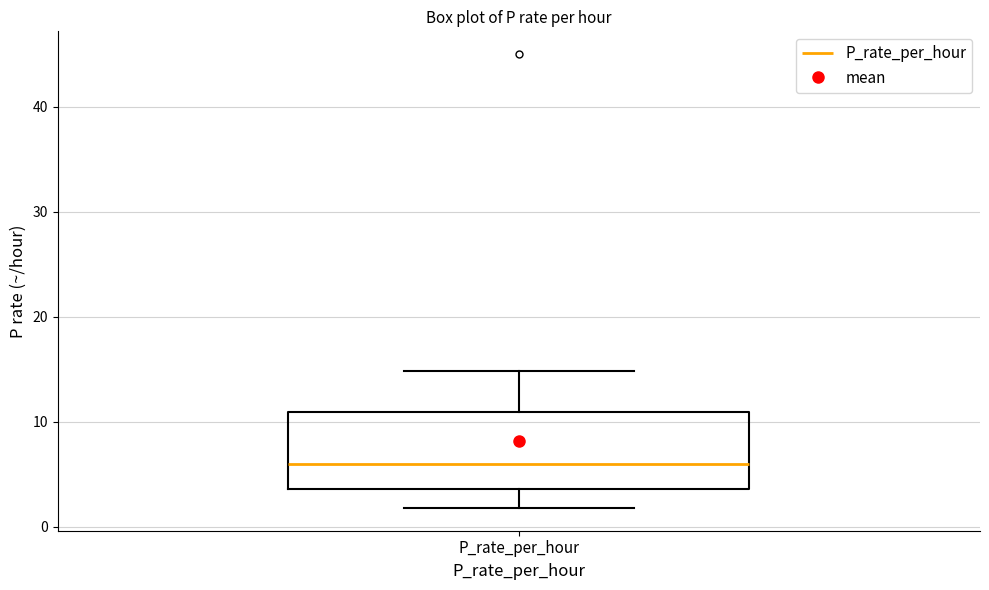

Read this box plot against the y-axis: the position of the median line, the range covered by the box, and the ends of both whiskers. The values are not printed on the chart, so give them approximately, as read against the axis.

median 6, box 4 to 11, whiskers 2 to 15